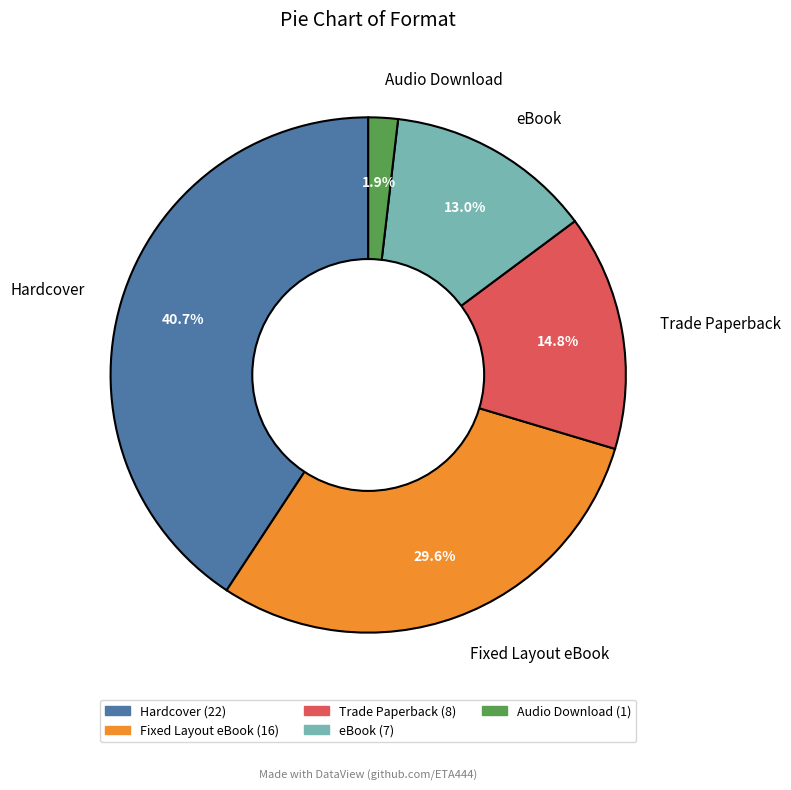

Approximately how many times larger is the value at Trade Paperback compared to Hardcover?

0.4